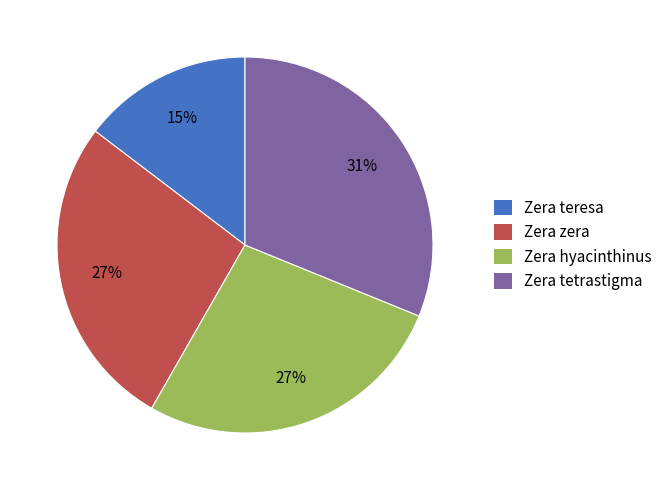

Which slice is the largest?

Zera tetrastigma